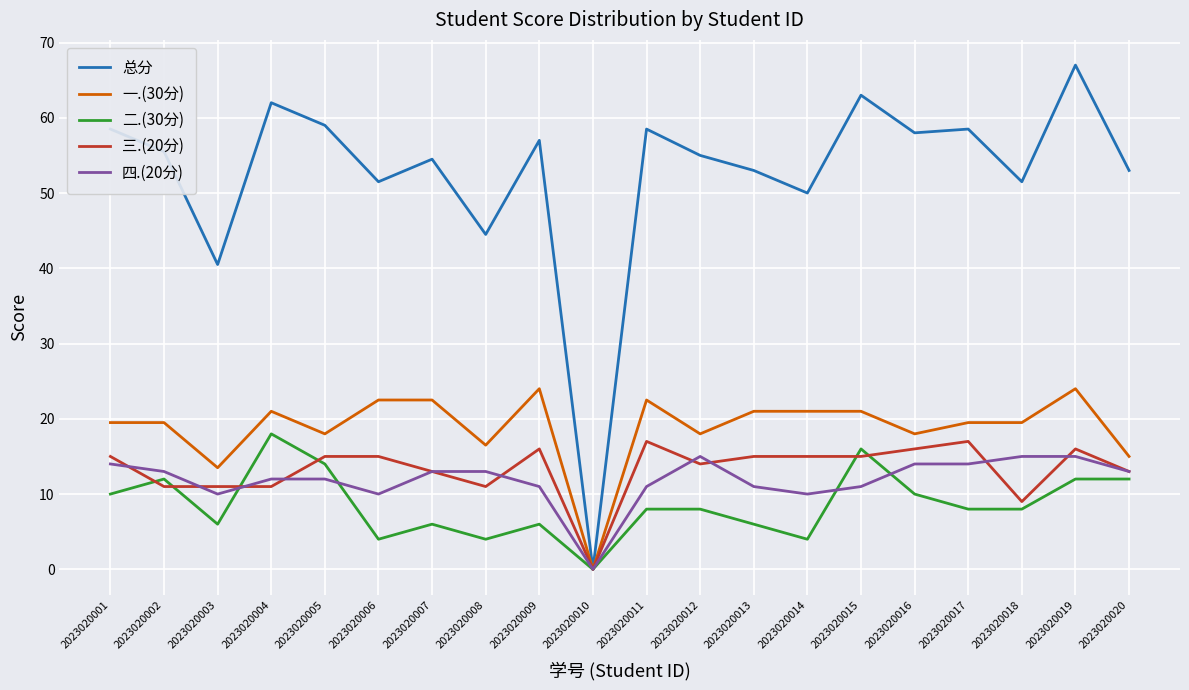

At which label does 一.(30分) reach its minimum?

2023020010